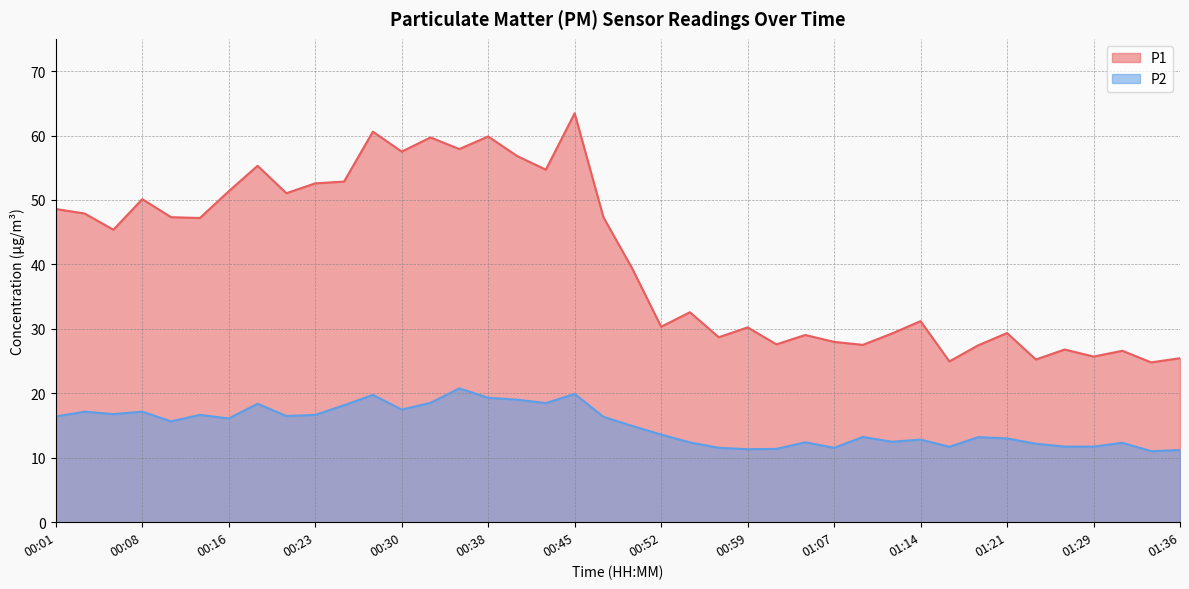

List the series in order of their peak value, lowest first.

P2, P1